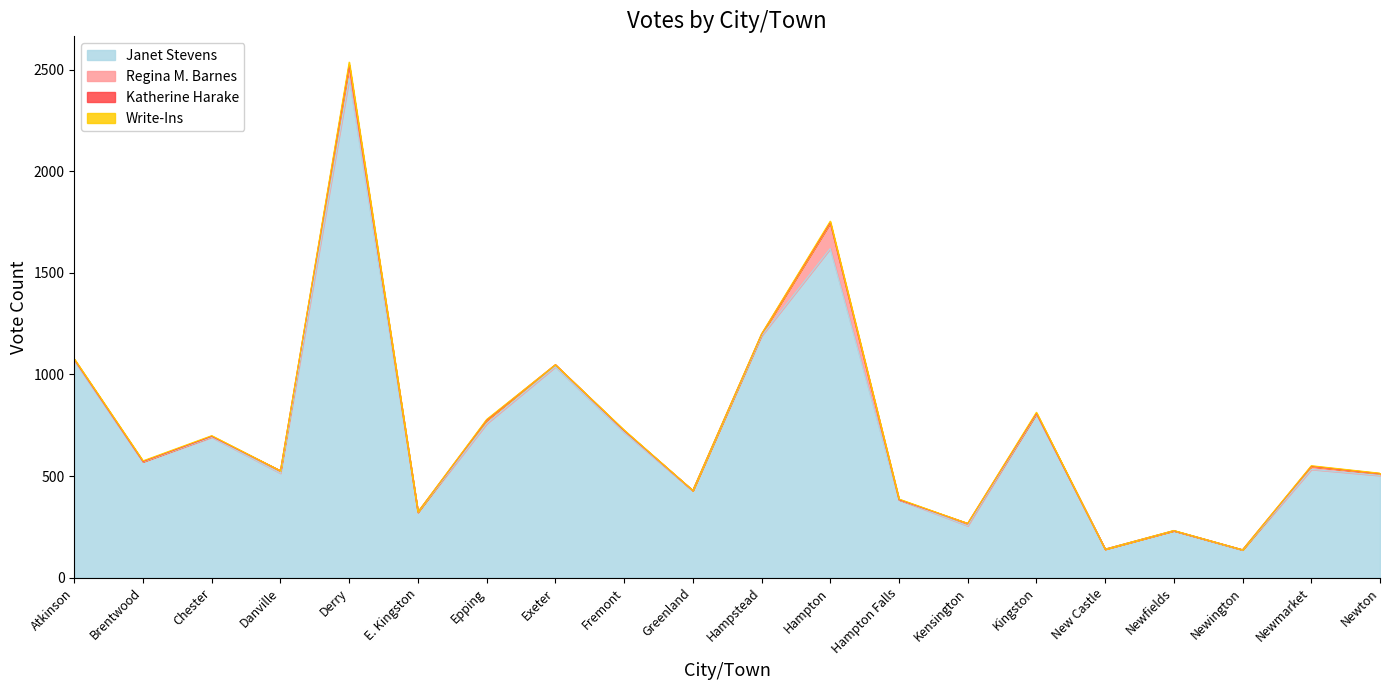

How many values in Katherine Harake are above zero?

10